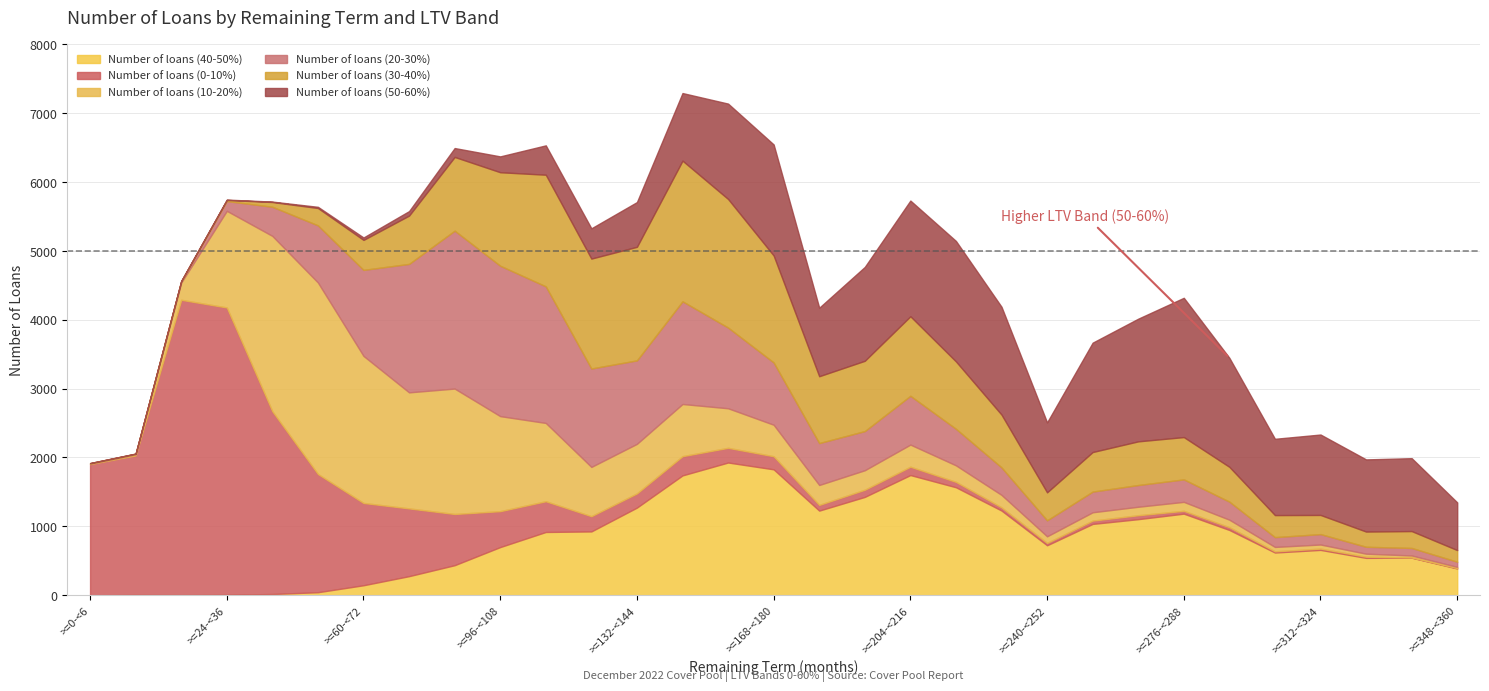

Is the value of Number of loans (50-60%) at >=348-<360 greater than the value of Number of loans (10-20%) at >=6-<12?

Yes